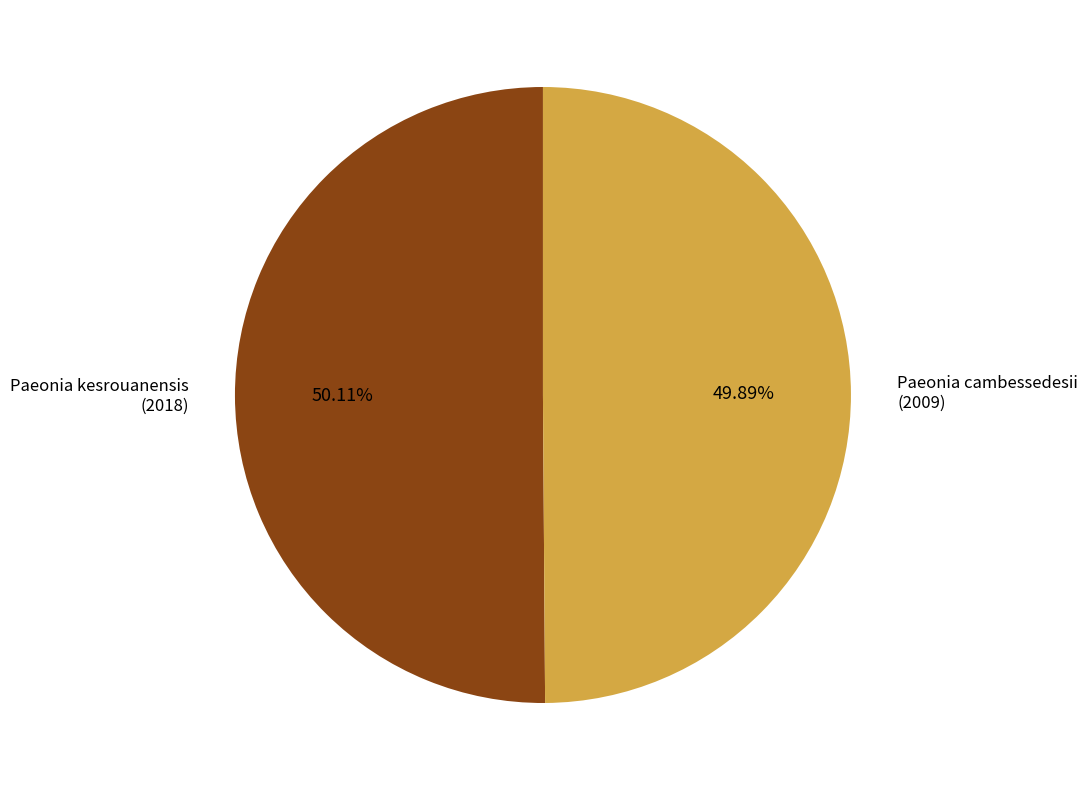

To the nearest percent, what portion does Paeonia cambessedesii represent?

50%